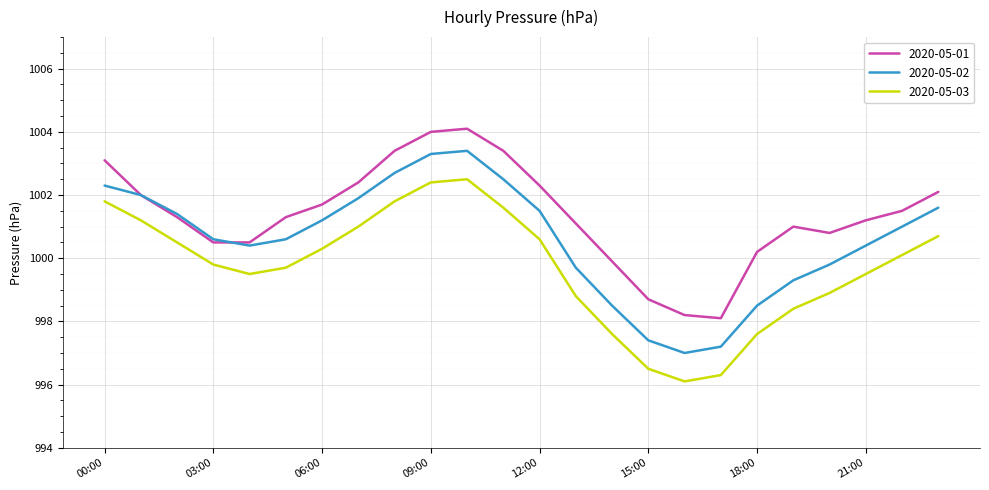

Count the number of categories in the chart.

24